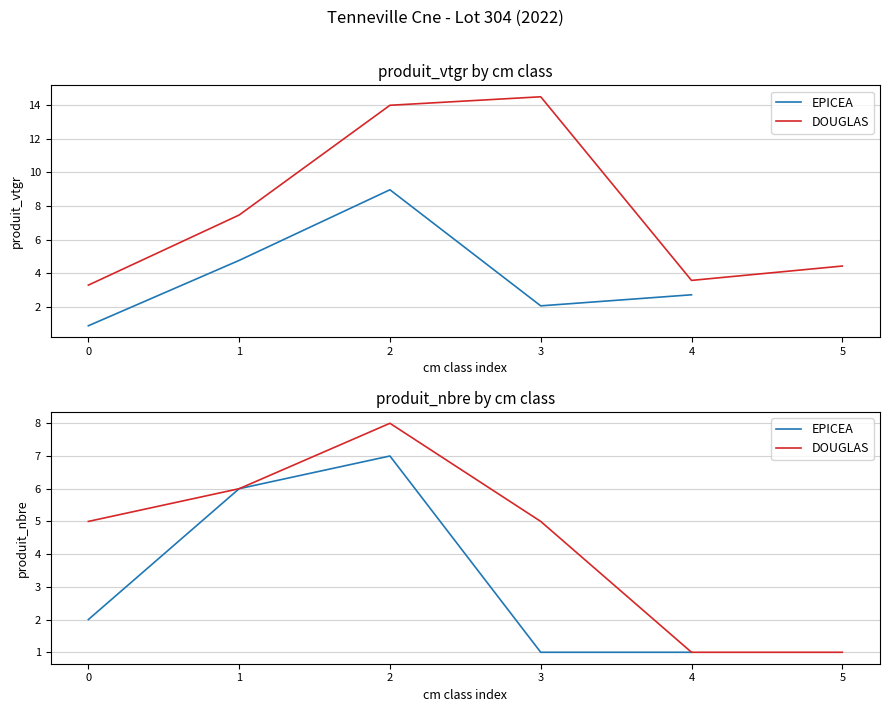

What is the sum of all DOUGLAS values?

47.3